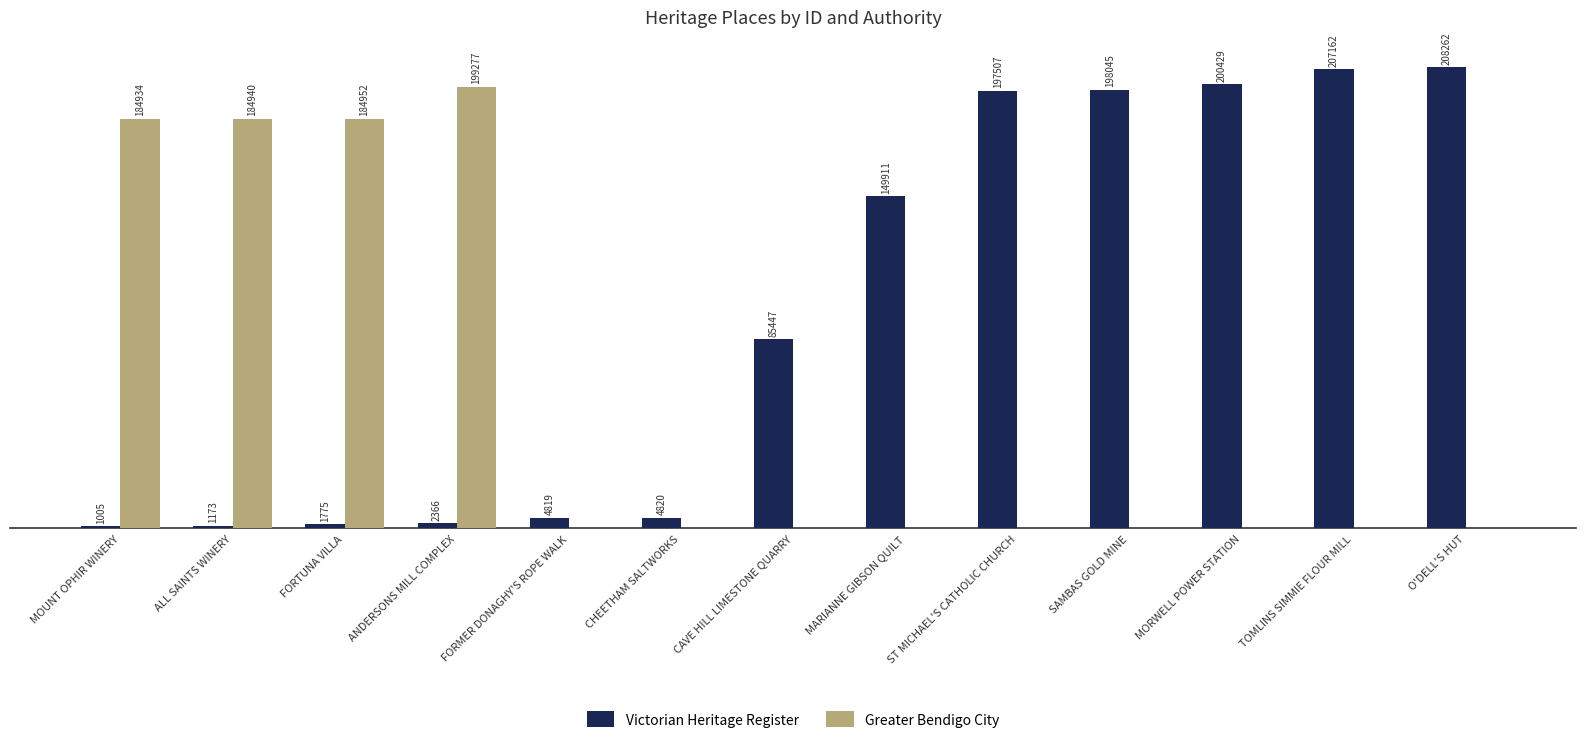

Between FORTUNA VILLA and TOMLINS SIMMIE FLOUR MILL, which series saw the biggest shift?

Victorian Heritage Register